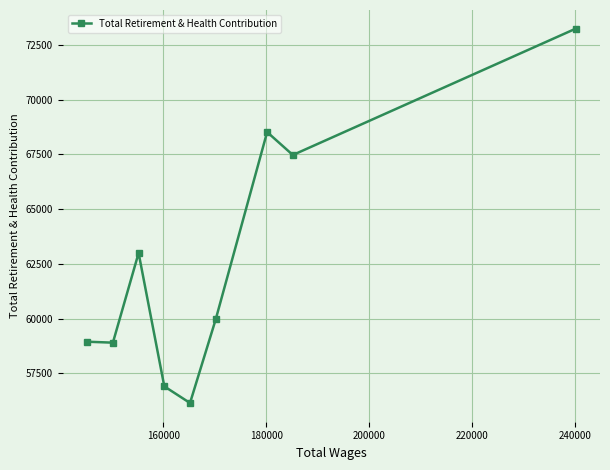

True or false: the data has more than 0 interior local peaks.

True